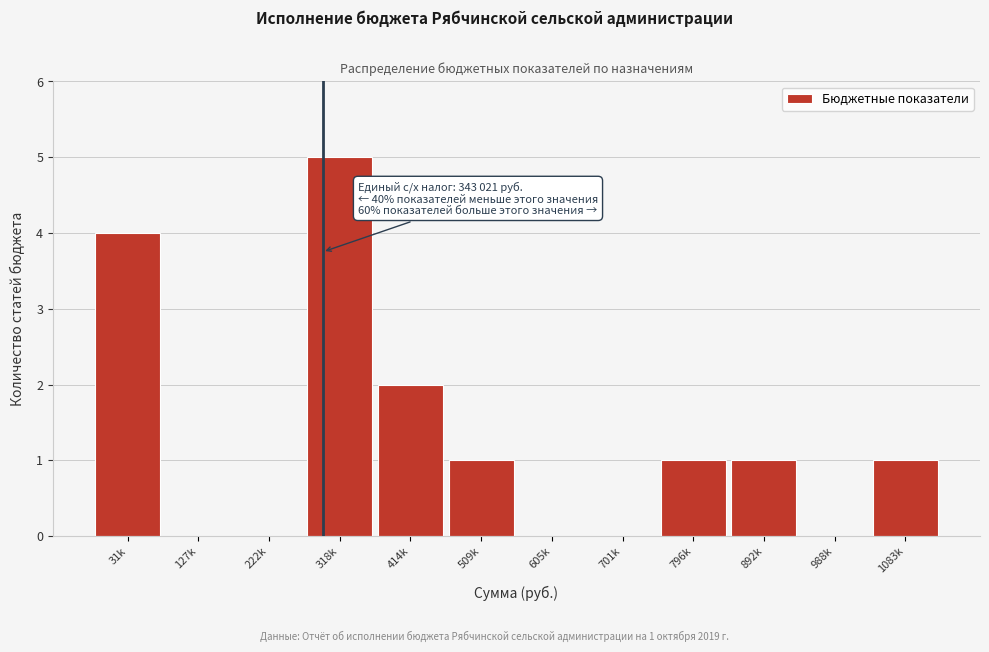

Reading left to right, list all the values displayed in this chart.

31k=4	127k=0	222k=0	318k=5	414k=2	509k=1	605k=0	701k=0	796k=1	892k=1	988k=0	1083k=1